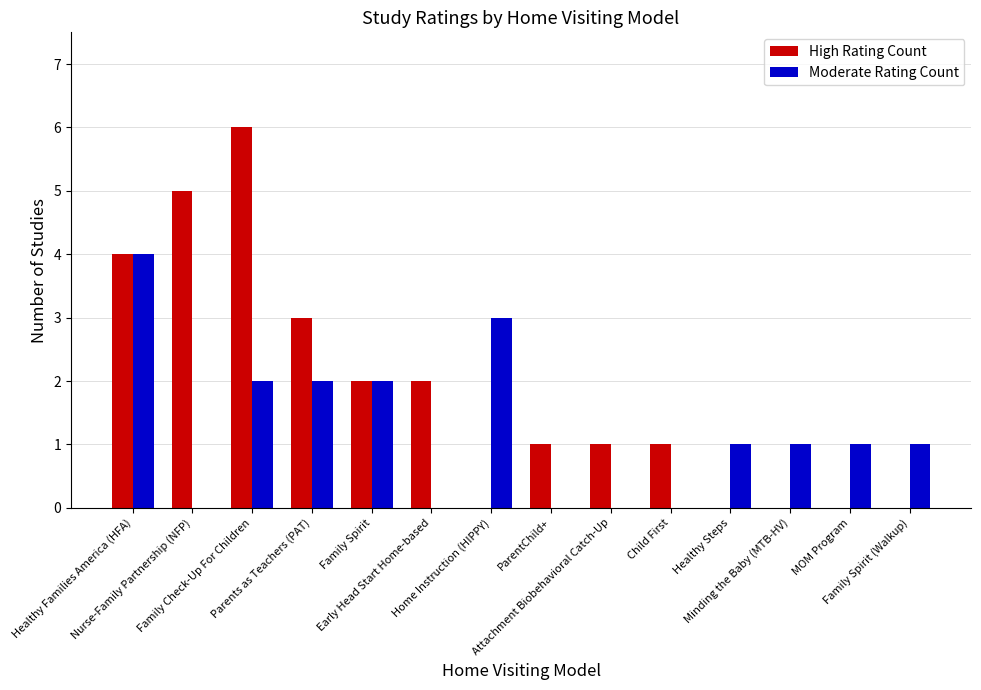

Are the bars grouped side by side (vs. stacked)?

Yes